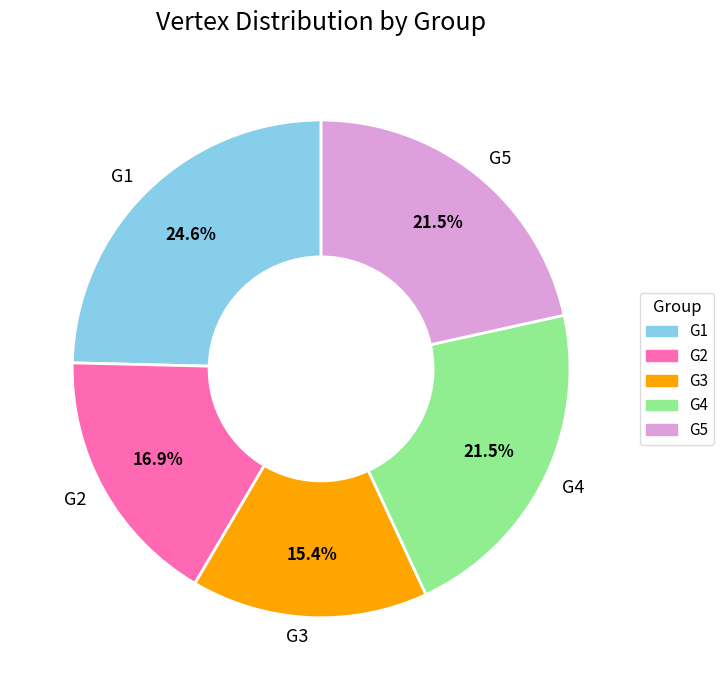

Which category has the smallest portion of the pie?

G3